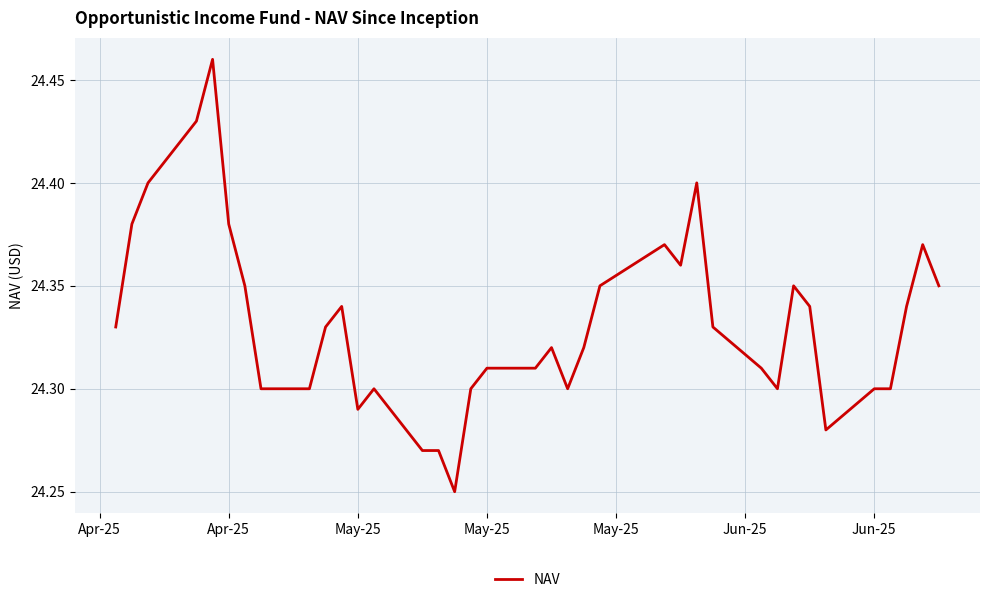

How many distinct data groups are displayed?

1